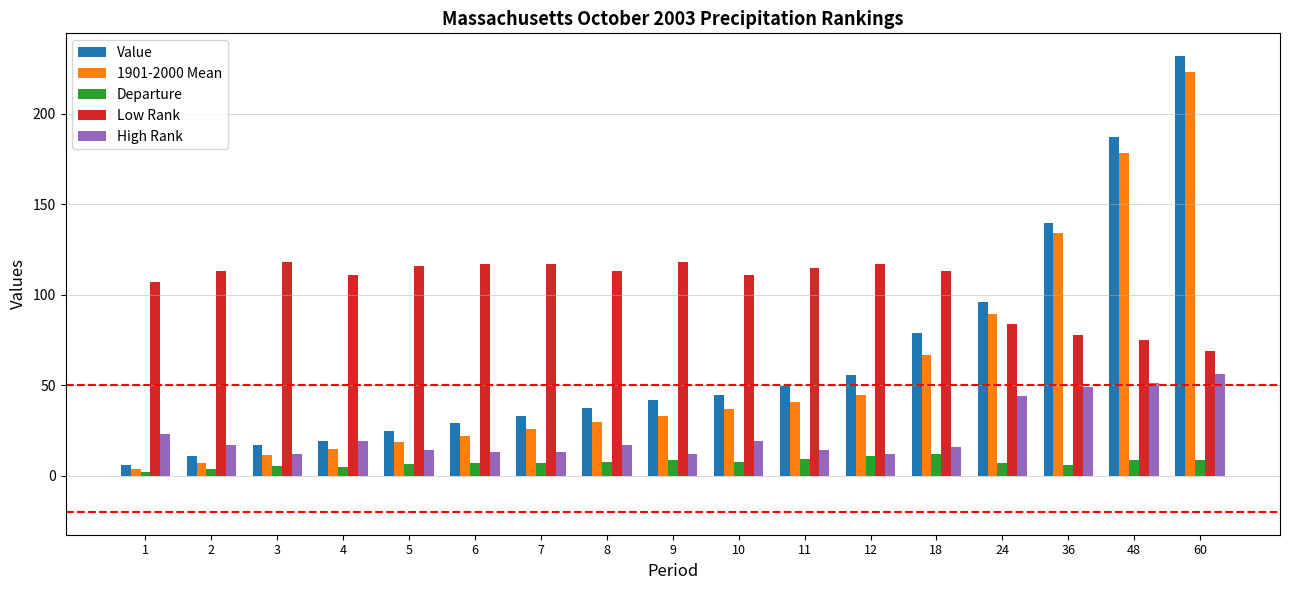

What is the average value of the 1901-2000 Mean series?

57.7